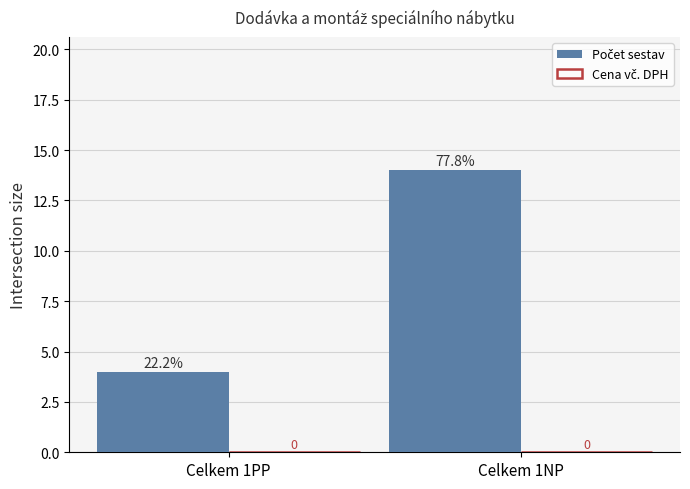

How many bars are there in total?

2